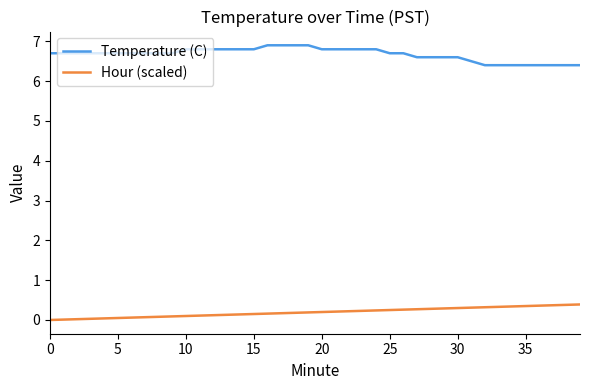

True or false: Hour (scaled) and Temperature (C) intersect in this chart.

False